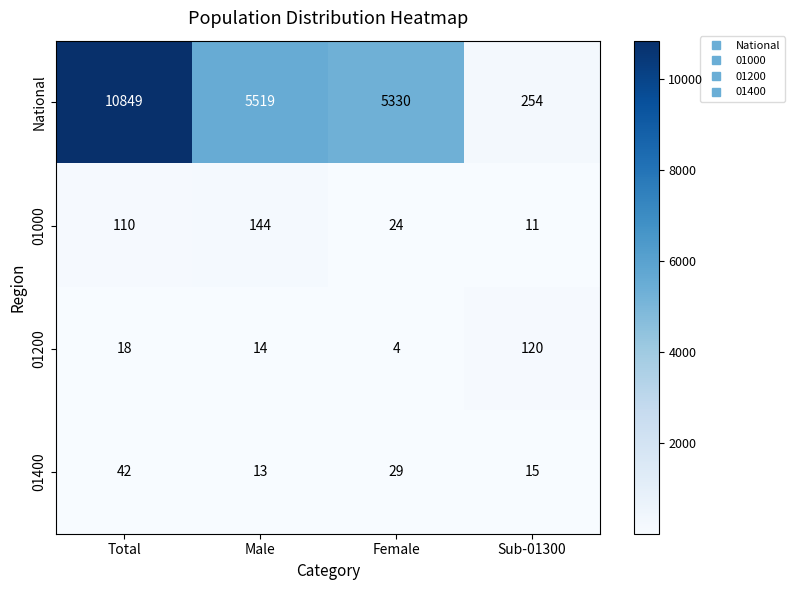

The 01200 series shows 2 at Female. True or false?

False